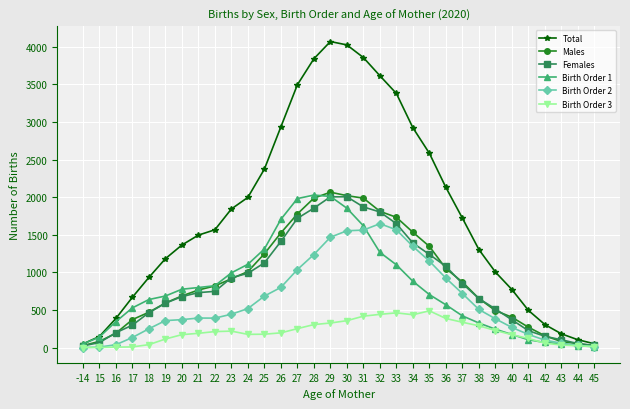

How many categories are shown in the chart?

32